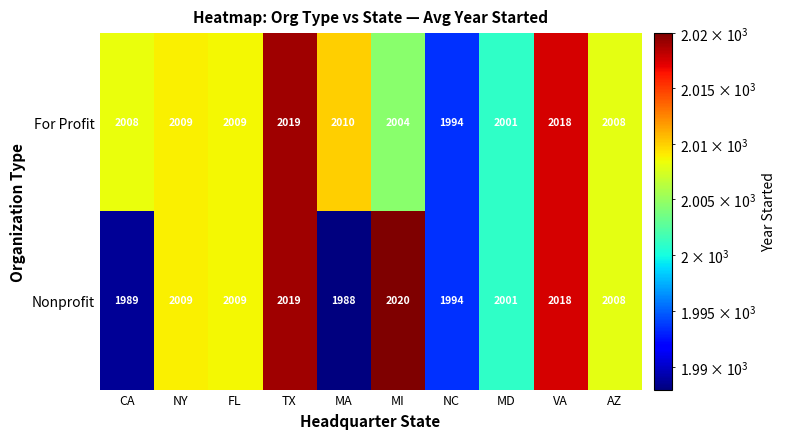

True or false: Nonprofit has a value of 3497 at MD.

False